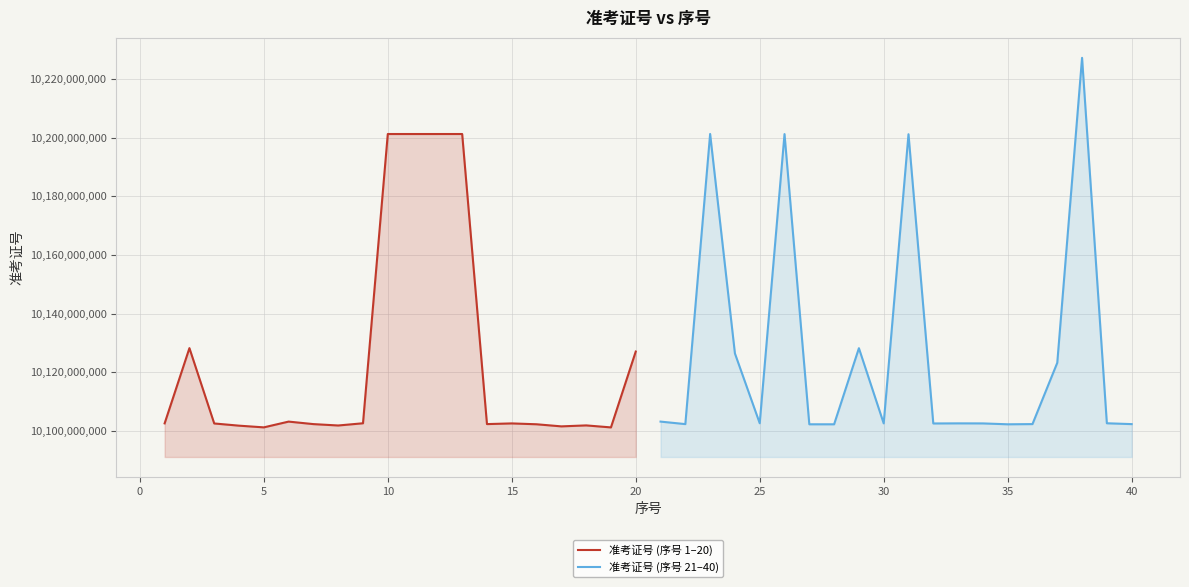

Does the chart have visible grid lines?

Yes